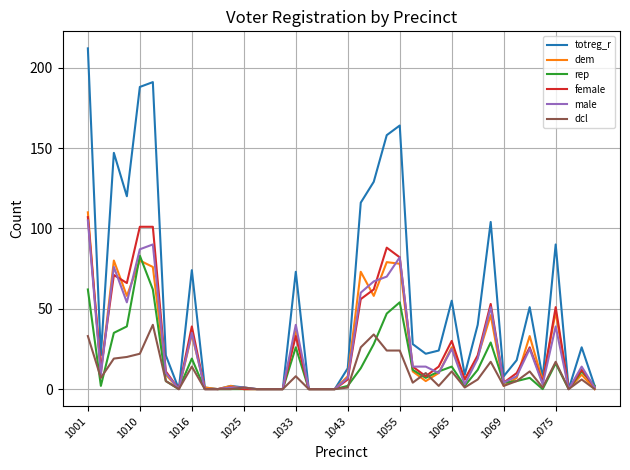

Which series has the widest spread of values?

totreg_r